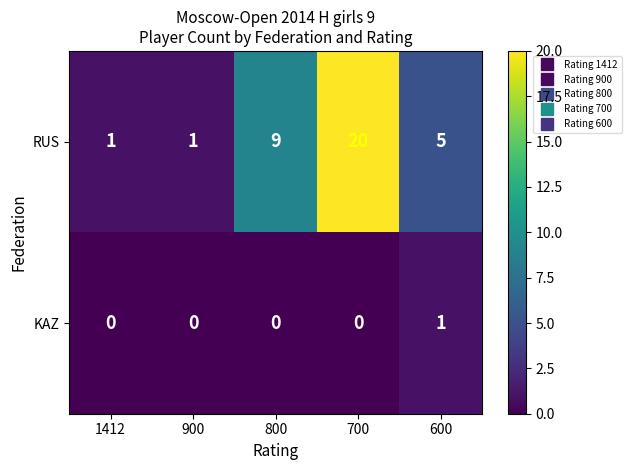

Reading left to right, extract all data points from this chart.

RUS: 1	1	9	20	5
KAZ: 0	0	0	0	1